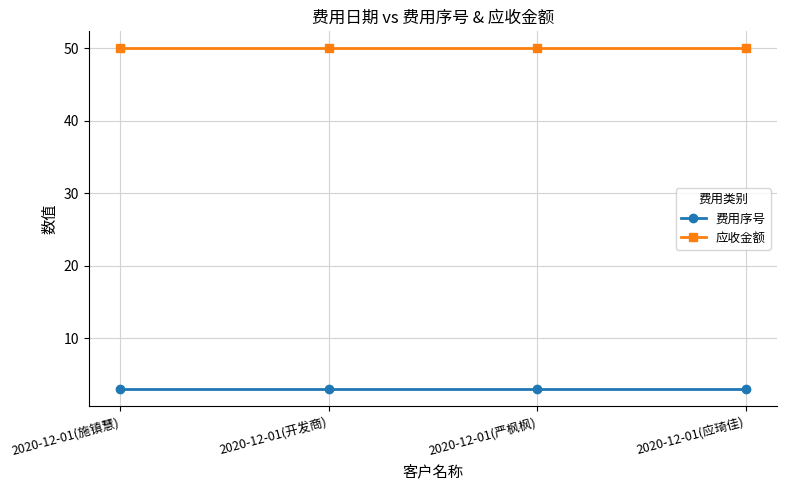

True or false: 应收金额 and 费用序号 intersect in this chart.

False